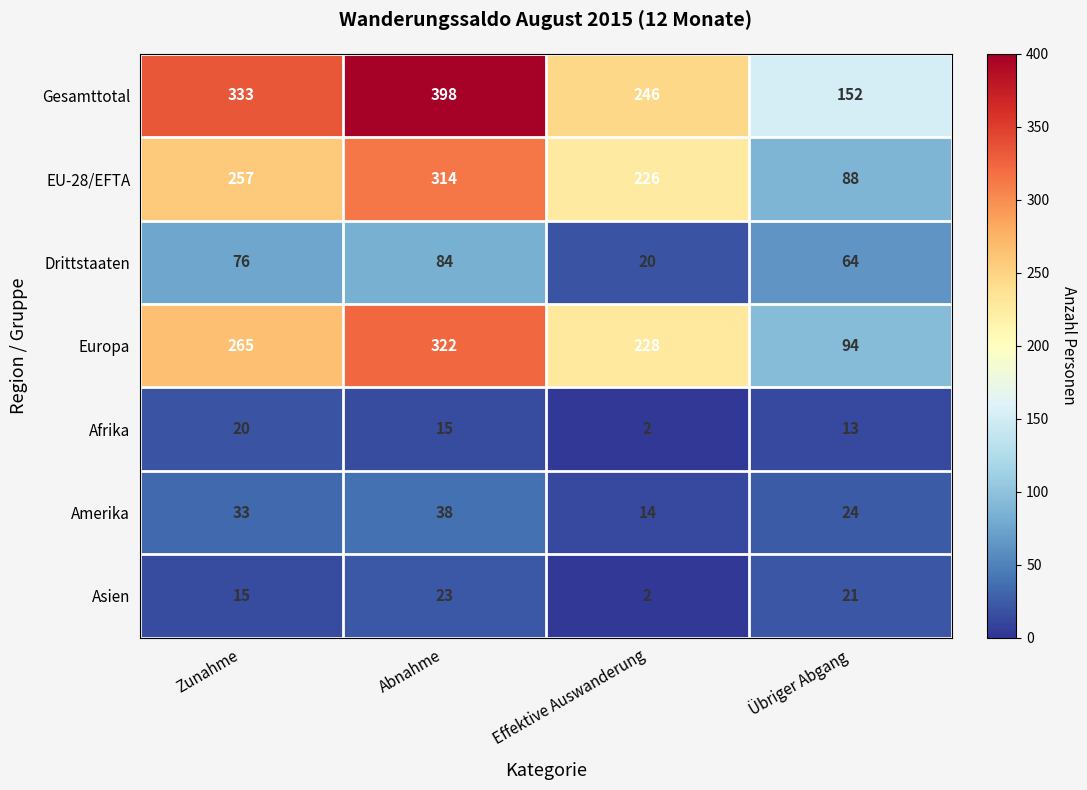

Where is Asien nearest to the value 12?

Zunahme